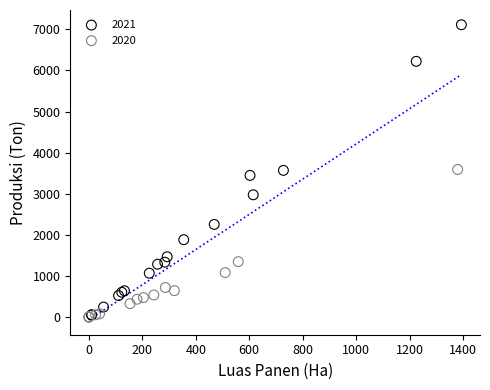

Which series has the largest Y range (max minus min)?

2021